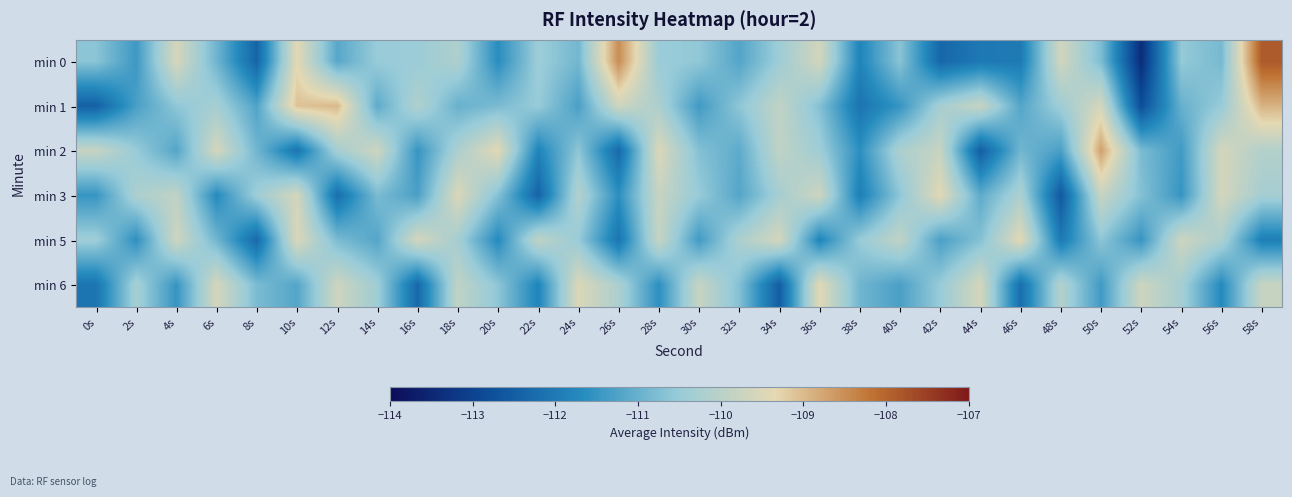

Reading left to right, transcribe all the data shown in this chart.

min 0: 0s=-110.6	2s=-111.4	4s=-109.6	6s=-110.9	8s=-112.4	10s=-109.4	12s=-111.2	14s=-110.5	16s=-110.5	18s=-110.2	20s=-111.6	22s=-110.4	24s=-110.9	26s=-108.5	28s=-110.5	30s=-110.6	32s=-111.2	34s=-110.4	36s=-109.6	38s=-111.8	40s=-110.6	42s=-112.3	44s=-112.0	46s=-112.0	48s=-109.7	50s=-110.8	52s=-113.4	54s=-110.5	56s=-110.8	58s=-107.8
min 1: 0s=-112.5	2s=-111.3	4s=-110.6	6s=-110.3	8s=-111.2	10s=-109.1	12s=-109.0	14s=-111.1	16s=-110.1	18s=-111.0	20s=-110.8	22s=-110.5	24s=-111.3	26s=-109.7	28s=-110.2	30s=-111.4	32s=-110.6	34s=-109.9	36s=-110.7	38s=-112.1	40s=-111.5	42s=-110.3	44s=-109.8	46s=-111.2	48s=-110.4	50s=-109.6	52s=-112.8	54s=-111.0	56s=-110.5	58s=-108.9
min 2: 0s=-109.8	2s=-110.5	4s=-111.2	6s=-109.6	8s=-110.9	10s=-112.1	12s=-110.3	14s=-109.7	16s=-111.5	18s=-110.2	20s=-109.4	22s=-111.8	24s=-110.6	26s=-112.3	28s=-109.5	30s=-110.7	32s=-111.1	34s=-109.9	36s=-110.4	38s=-111.6	40s=-110.2	42s=-109.8	44s=-112.5	46s=-110.9	48s=-111.3	50s=-108.7	52s=-110.8	54s=-111.4	56s=-109.6	58s=-110.1
min 3: 0s=-111.5	2s=-110.2	4s=-109.9	6s=-111.7	8s=-110.4	10s=-109.6	12s=-112.2	14s=-110.8	16s=-111.3	18s=-109.5	20s=-110.7	22s=-112.4	24s=-110.1	26s=-111.6	28s=-109.8	30s=-110.5	32s=-111.2	34s=-110.3	36s=-109.7	38s=-111.9	40s=-110.6	42s=-109.4	44s=-111.1	46s=-110.2	48s=-112.6	50s=-109.8	52s=-110.7	54s=-111.5	56s=-109.6	58s=-110.3
min 5: 0s=-110.4	2s=-111.6	4s=-109.7	6s=-110.9	8s=-112.3	10s=-109.5	12s=-110.8	14s=-111.2	16s=-109.6	18s=-110.3	20s=-111.7	22s=-109.9	24s=-110.5	26s=-112.1	28s=-109.8	30s=-111.4	32s=-110.2	34s=-109.6	36s=-111.8	38s=-110.5	40s=-109.9	42s=-111.3	44s=-110.7	46s=-109.4	48s=-112.0	50s=-110.6	52s=-111.5	54s=-109.7	56s=-110.2	58s=-111.9
min 6: 0s=-112.1	2s=-110.3	4s=-111.5	6s=-109.6	8s=-110.8	10s=-111.2	12s=-109.7	14s=-110.4	16s=-112.3	18s=-109.9	20s=-110.6	22s=-111.8	24s=-109.5	26s=-110.2	28s=-111.6	30s=-109.8	32s=-110.7	34s=-112.5	36s=-109.4	38s=-110.9	40s=-111.3	42s=-110.5	44s=-109.6	46s=-112.2	48s=-110.1	50s=-111.4	52s=-109.7	54s=-110.3	56s=-111.7	58s=-109.8